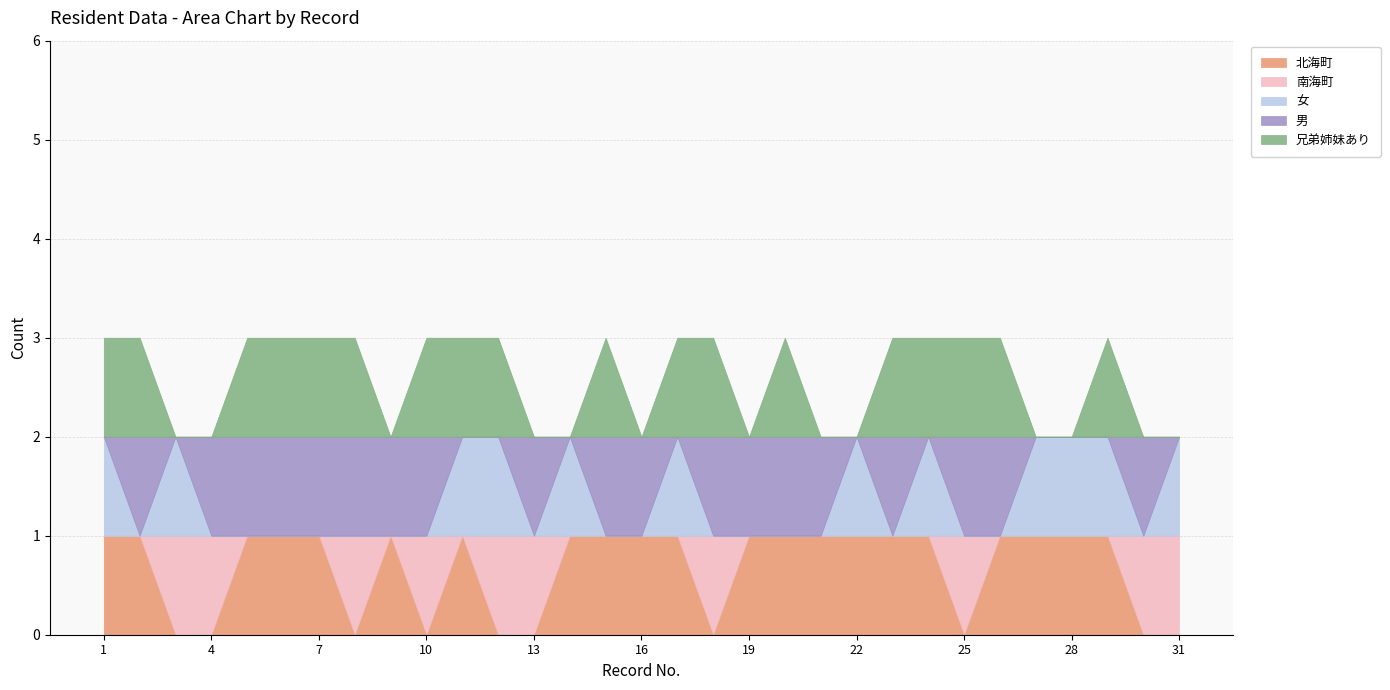

What is the sum of the 兄弟姉妹あり values at 4 and 29?

1